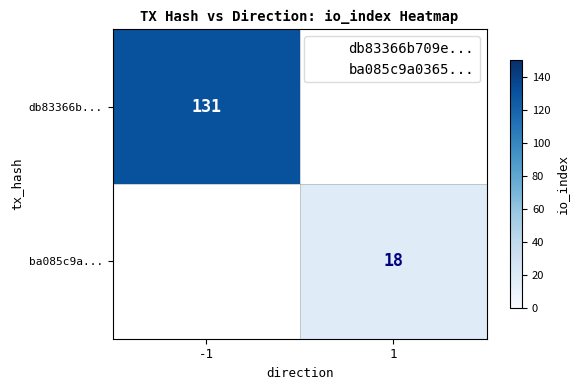

The value of db83366b... at -1 is 131. True or false?

True